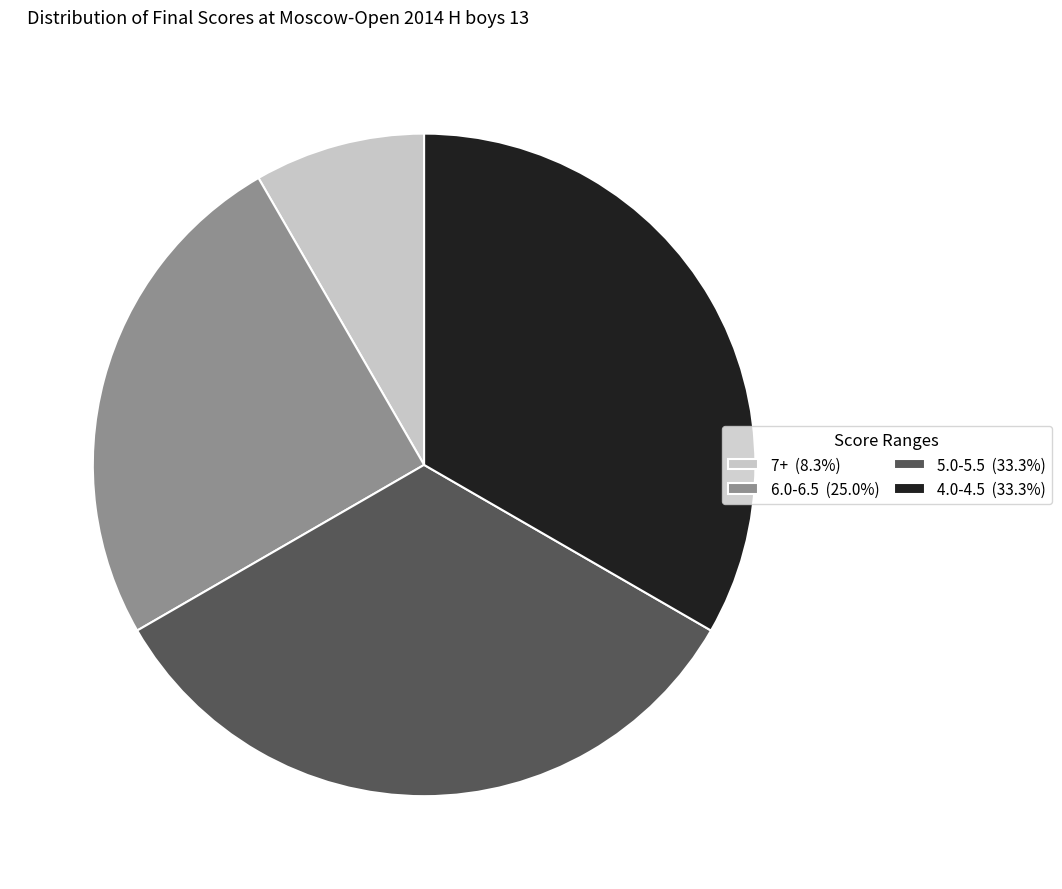

Approximately how many times larger is the value at 7+ (8.3%) compared to 6.0-6.5 (25.0%)?

0.3